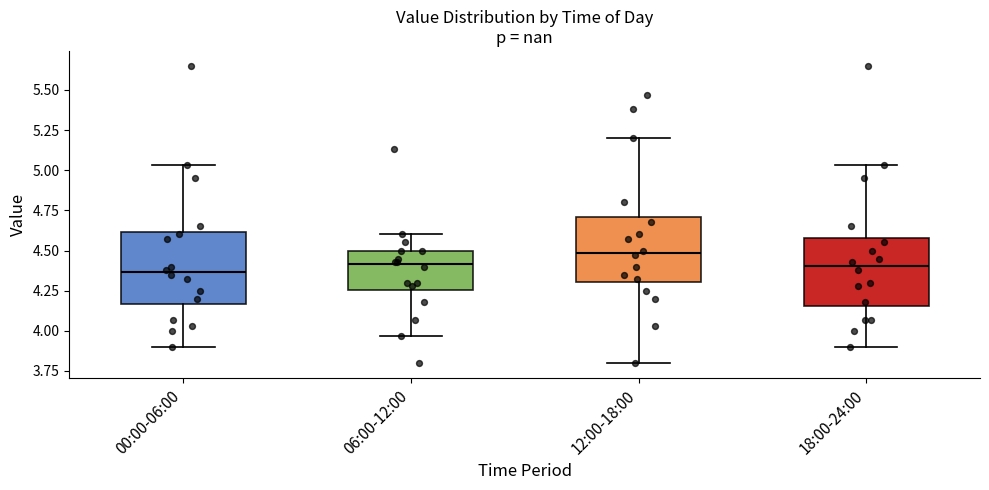

Reading left to right, transcribe this box plot: for each box, give where its median line is, the range the box spans, and where its two whiskers end, as read against the y-axis. The values are not printed on the chart, so give them approximately, as read against the axis.

00:00-06:00: median 4.35, box 4.15 to 4.60, whiskers 3.90 to 5.05
06:00-12:00: median 4.40, box 4.25 to 4.50, whiskers 3.95 to 4.60
12:00-18:00: median 4.50, box 4.30 to 4.70, whiskers 3.80 to 5.20
18:00-24:00: median 4.40, box 4.15 to 4.60, whiskers 3.90 to 5.05